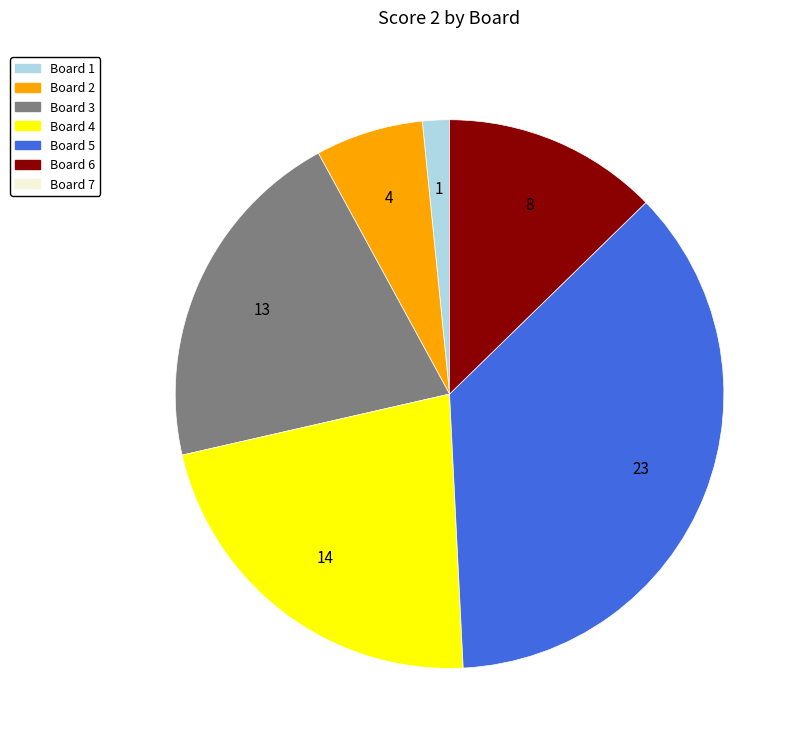

Is there any slice that represents more than half of the pie?

No